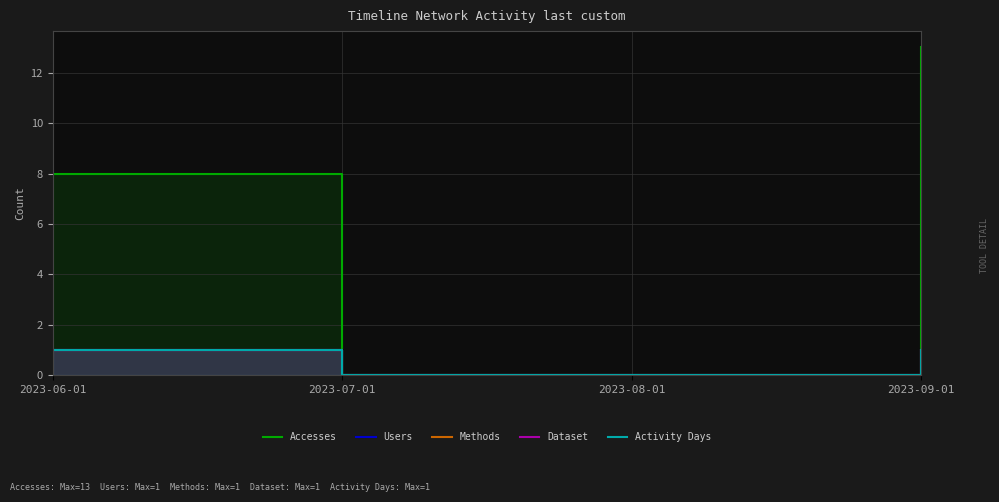

Is the value of Users at 2023-08-01 greater than the value of Activity Days at 2023-09-01?

No